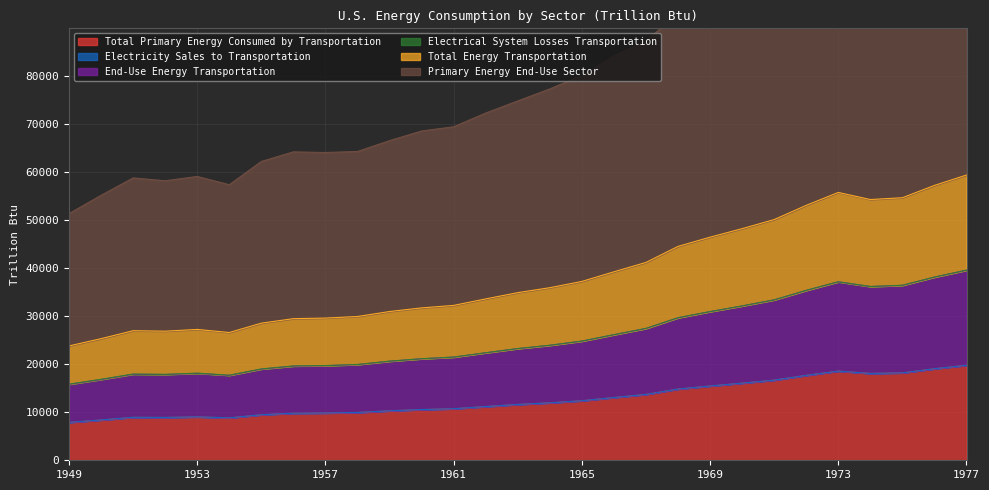

What is the total value across all series at 1969?

189814.3